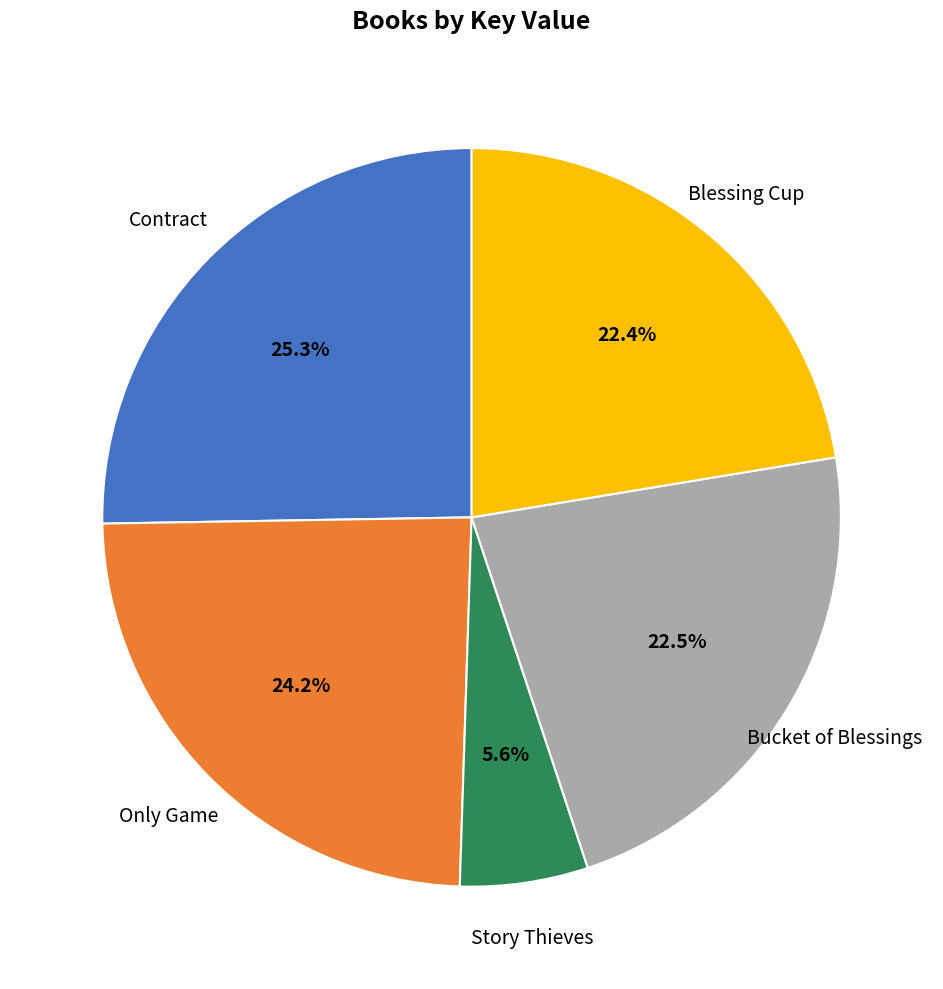

Is there a majority slice in this chart?

No